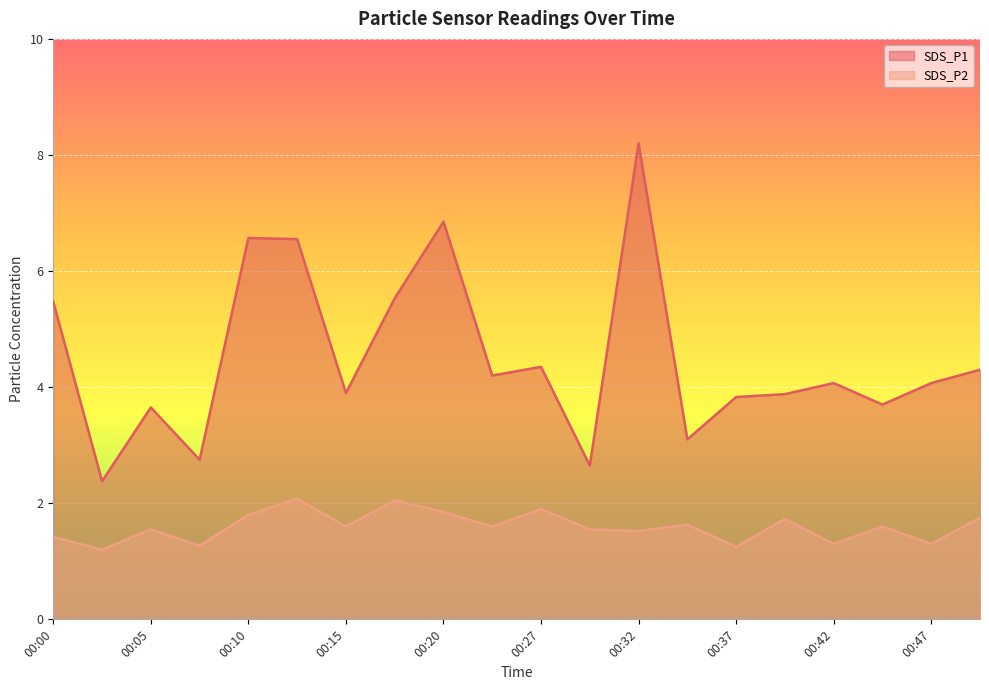

Reading left to right, list all the values displayed in this chart.

SDS_P1: 5.5	2.4	3.6	2.8	6.6	6.5	3.9	5.5	6.8	4.2	4.3	2.6	8.2	3.1	3.8	3.9	4.1	3.7	4.1	4.3
SDS_P2: 1.4	1.2	1.6	1.3	1.8	2.1	1.6	2.0	1.9	1.6	1.9	1.6	1.5	1.6	1.2	1.7	1.3	1.6	1.3	1.8